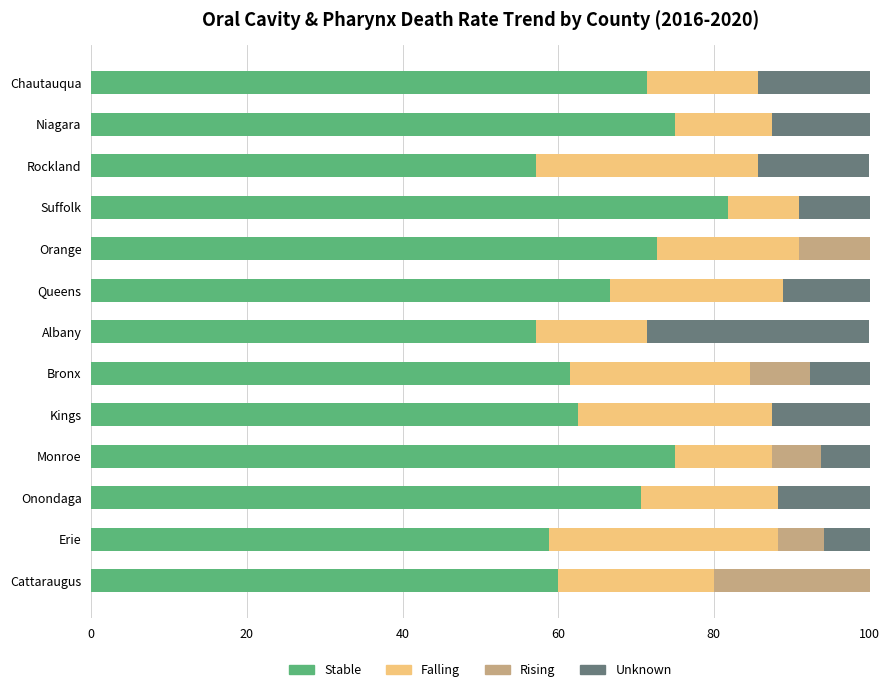

At which label does Stable reach its peak?

Suffolk